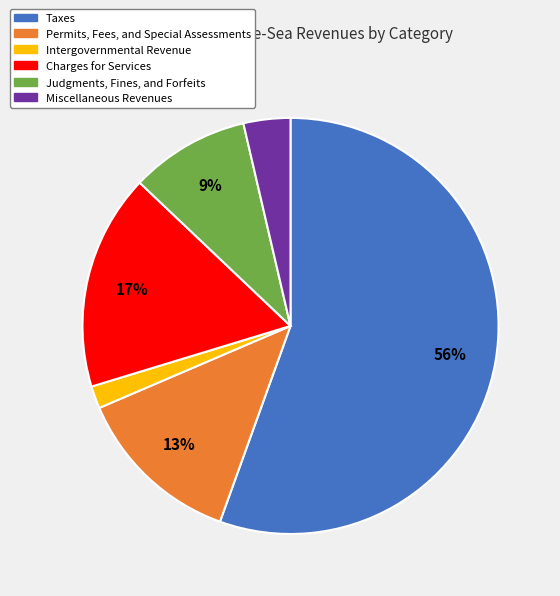

Count the number of slices in the pie.

6